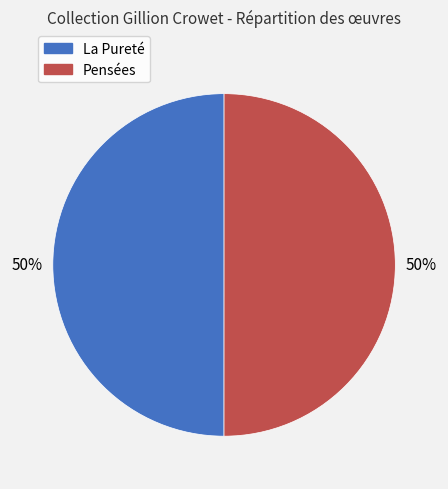

Is it true that La Pureté is 38% of the pie?

False